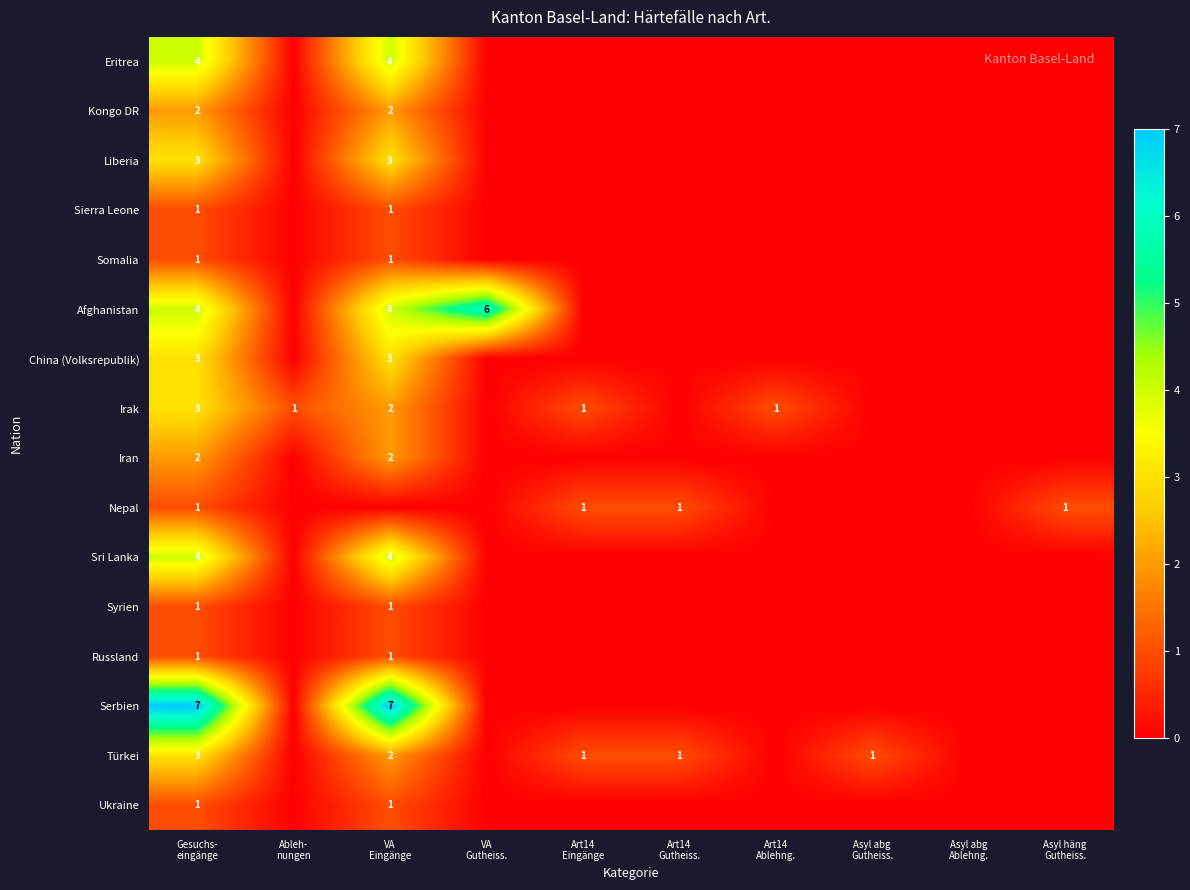

The Afghanistan series shows 4 at VA Eingänge. True or false?

True